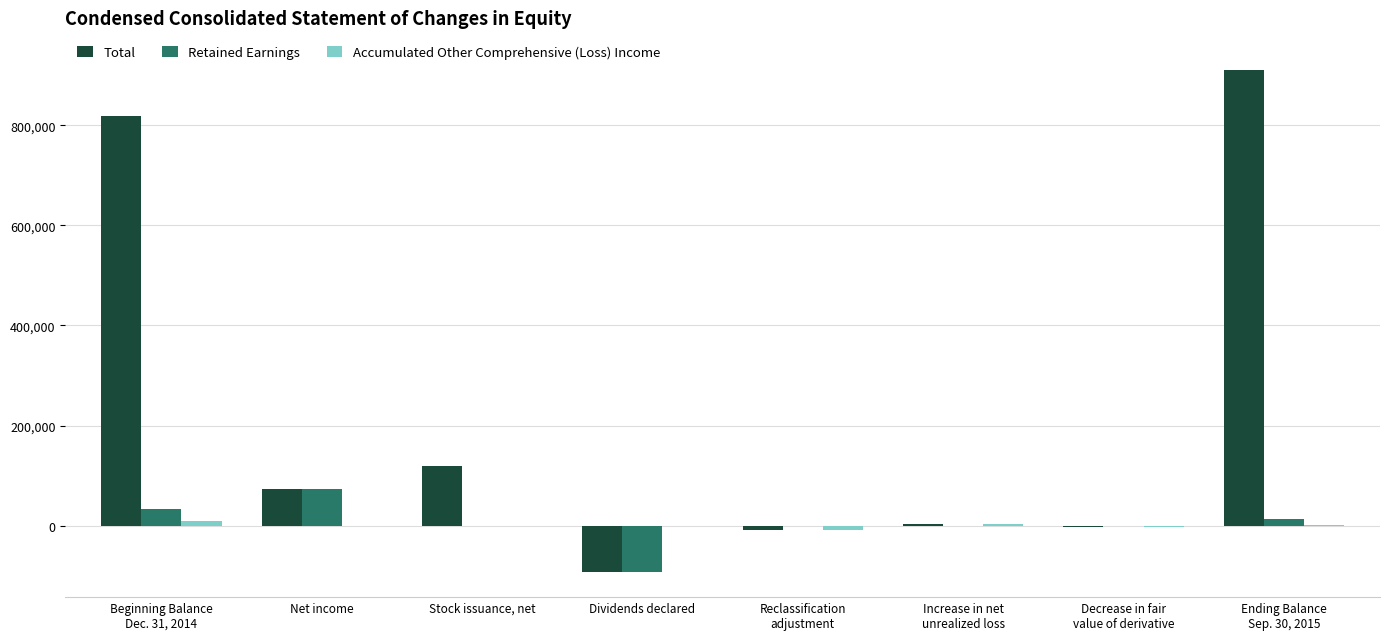

The Retained Earnings series shows -26761 at Dividends declared. True or false?

False